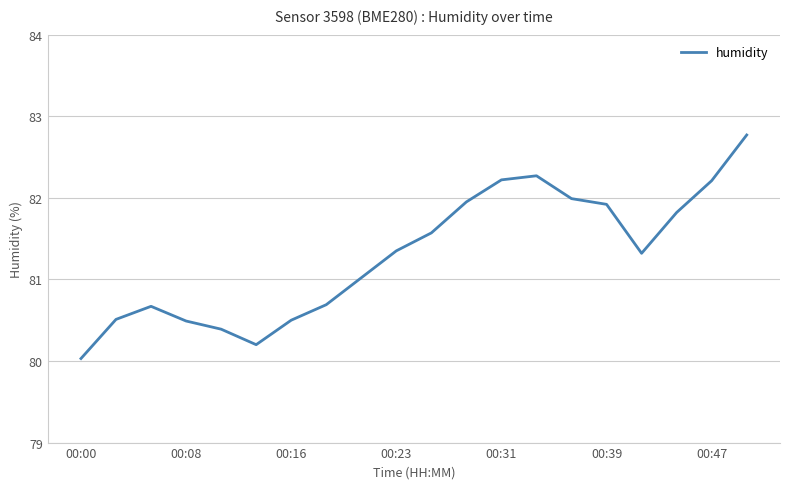

What is the difference between the maximum and minimum values?

2.7